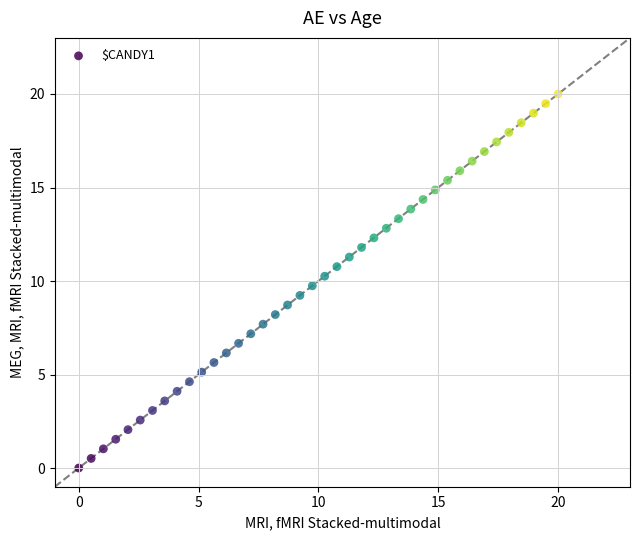

What is the range of Y values (max minus min)?

20.0